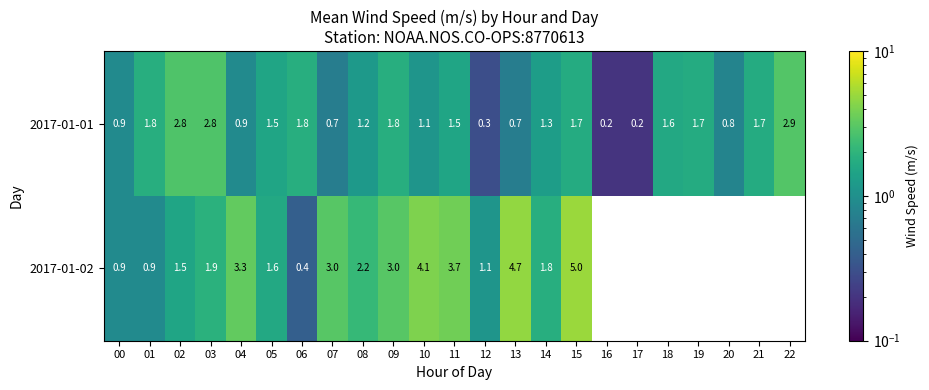

True or false: 2017-01-02 has a value of 0.9 at 01.

True